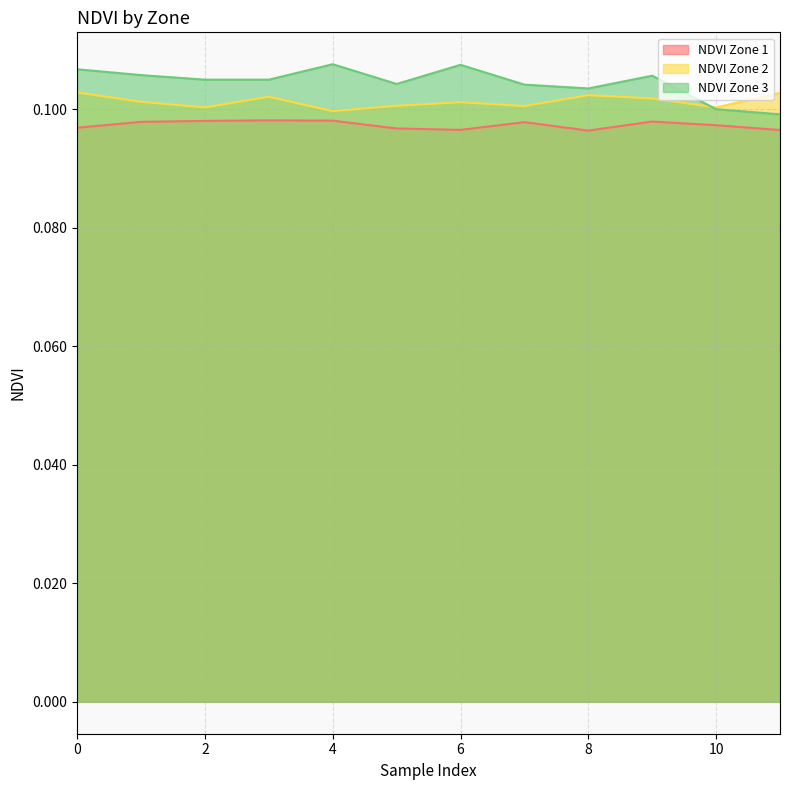

What is the sum of all NDVI Zone 2 values?

1.2